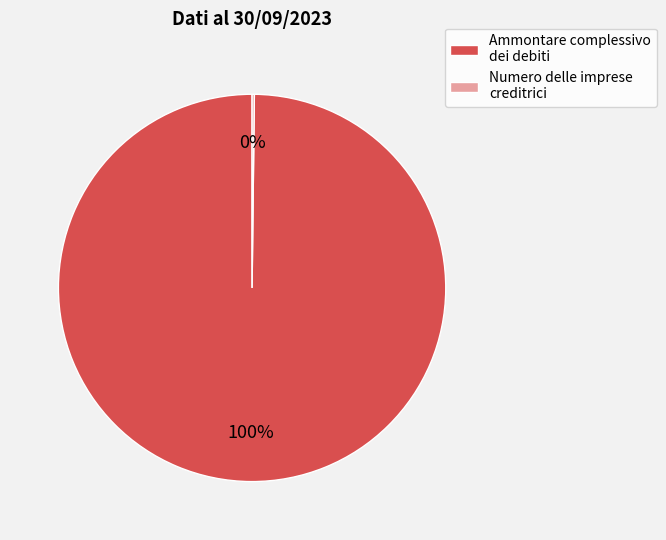

Is there any slice that represents more than half of the pie?

Yes